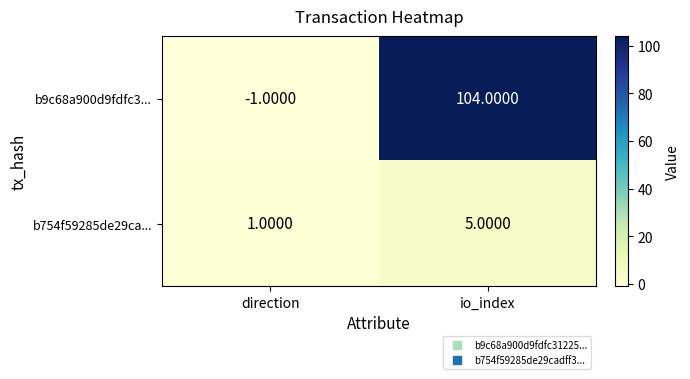

Which category has the lowest value across all series?

direction